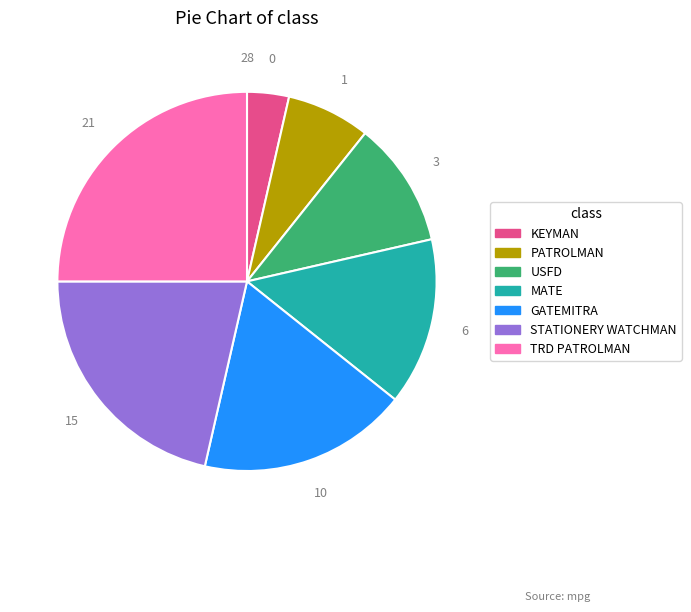

Combined, do USFD and PATROLMAN account for over 50%?

No